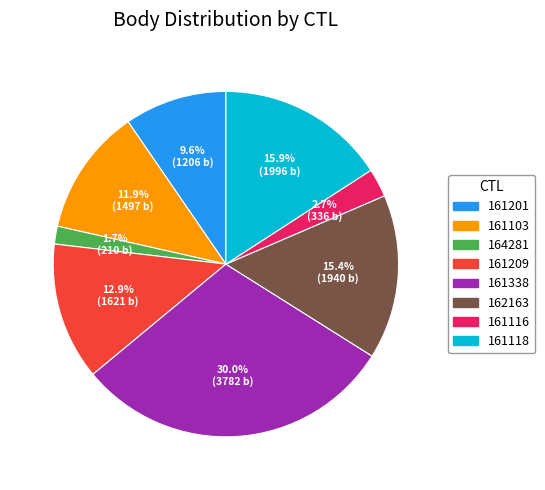

How much of the chart is everything except 161103?

88.1%